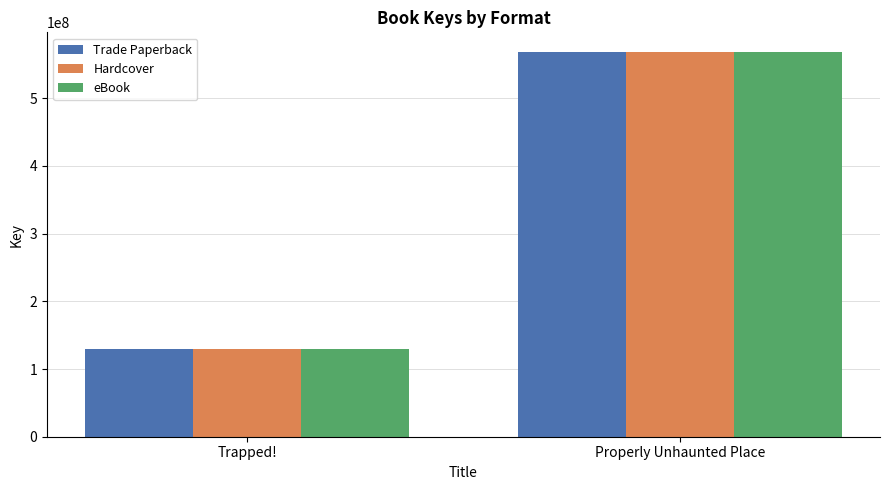

Rank the categories by Hardcover value from lowest to highest.

Trapped!, Properly Unhaunted Place